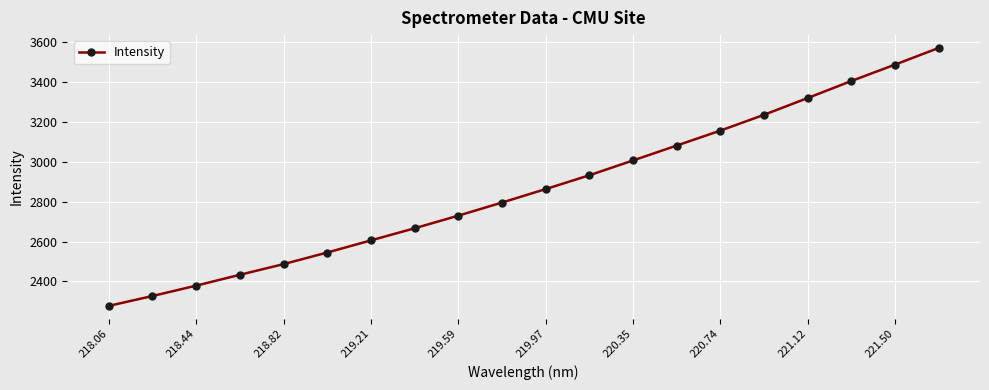

What is the maximum value shown in the chart?

3569.1